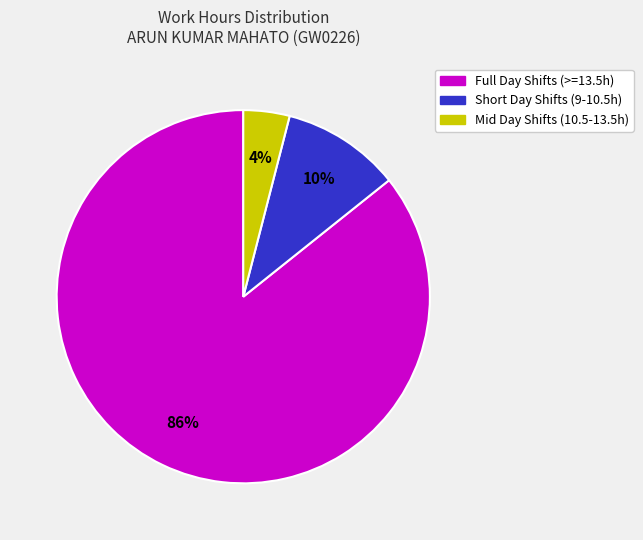

To the nearest percent, what is the difference between the largest and smallest slice percentages?

82%